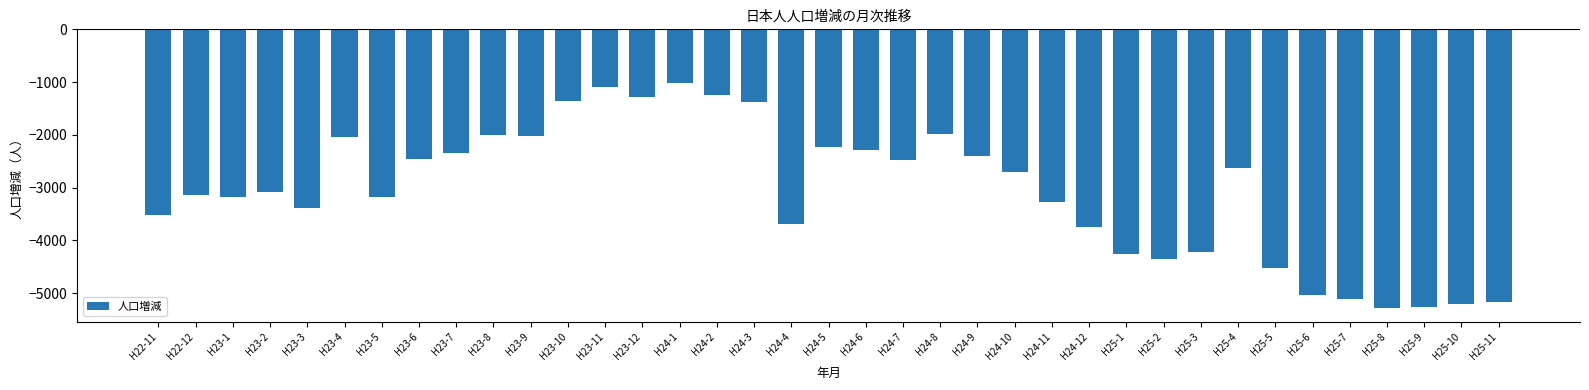

What is the change in value from H23-7 to H25-10?

-2857